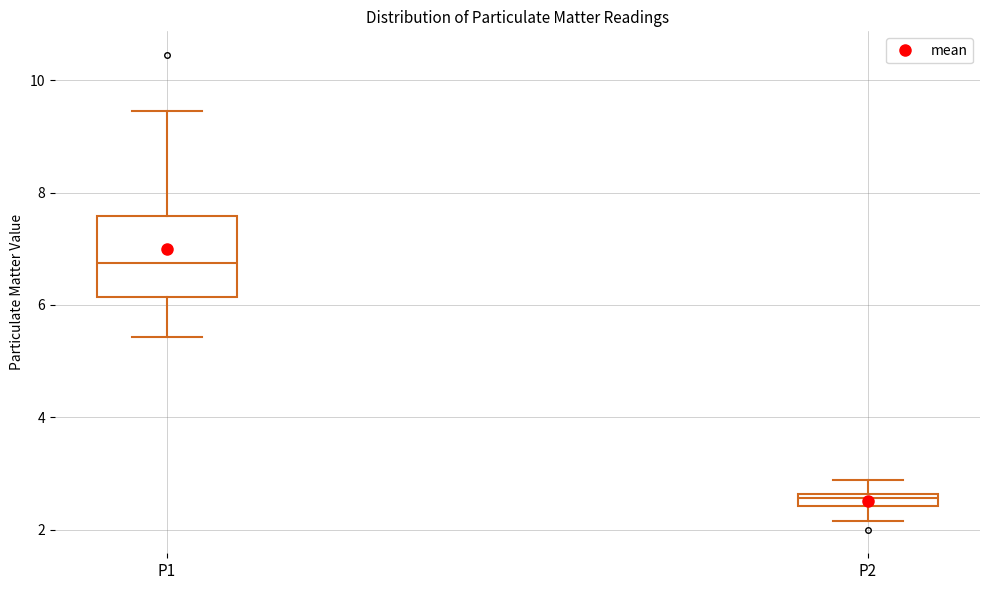

Comparing the boxes themselves (not the whiskers), which one is the tallest?

P1